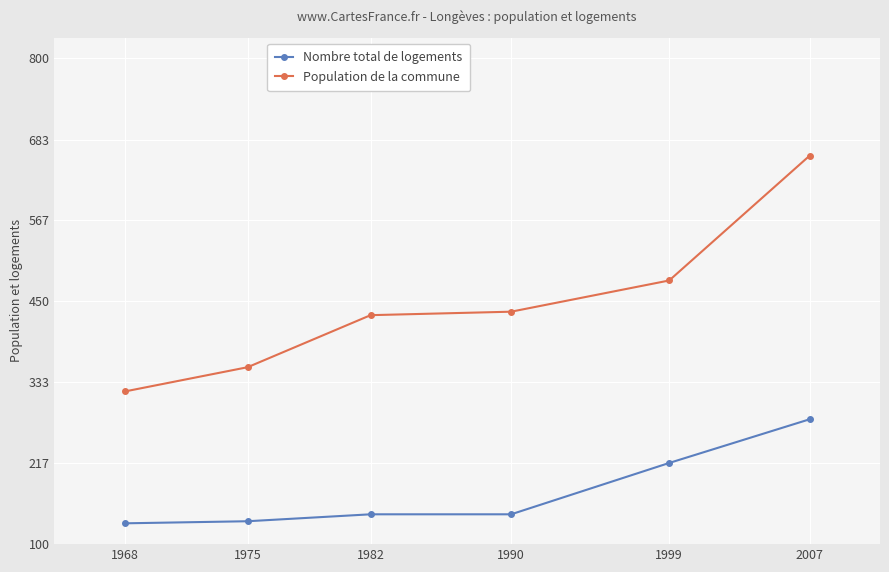

Count the number of categories in the chart.

6